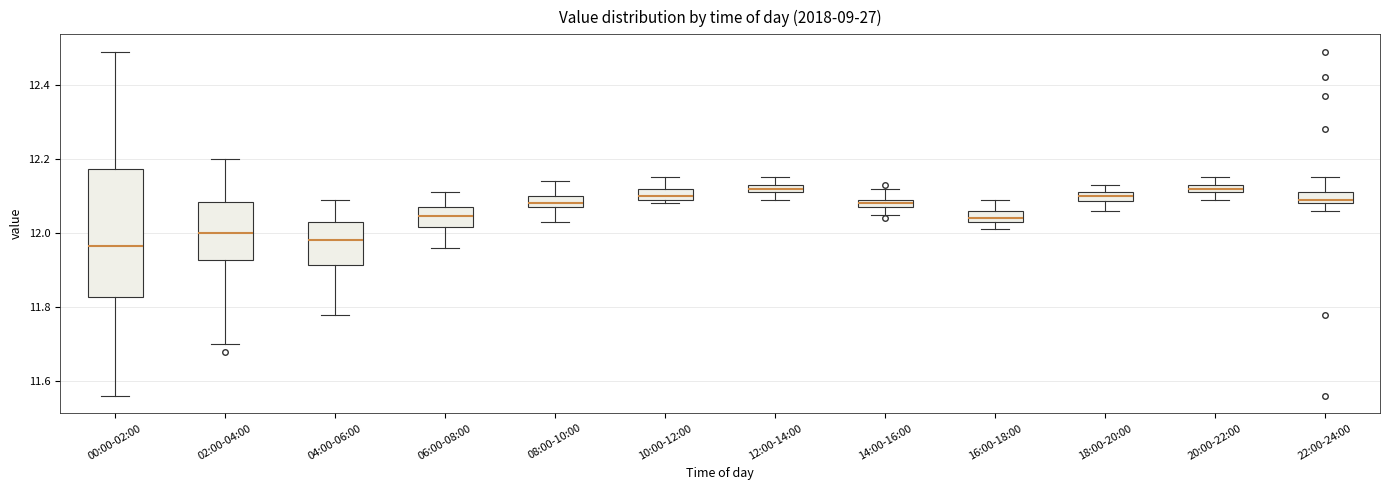

Where is the lower edge of the box for 00:00-02:00 on the y-axis? The values are not printed on the chart, so give them approximately, as read against the axis.

11.82